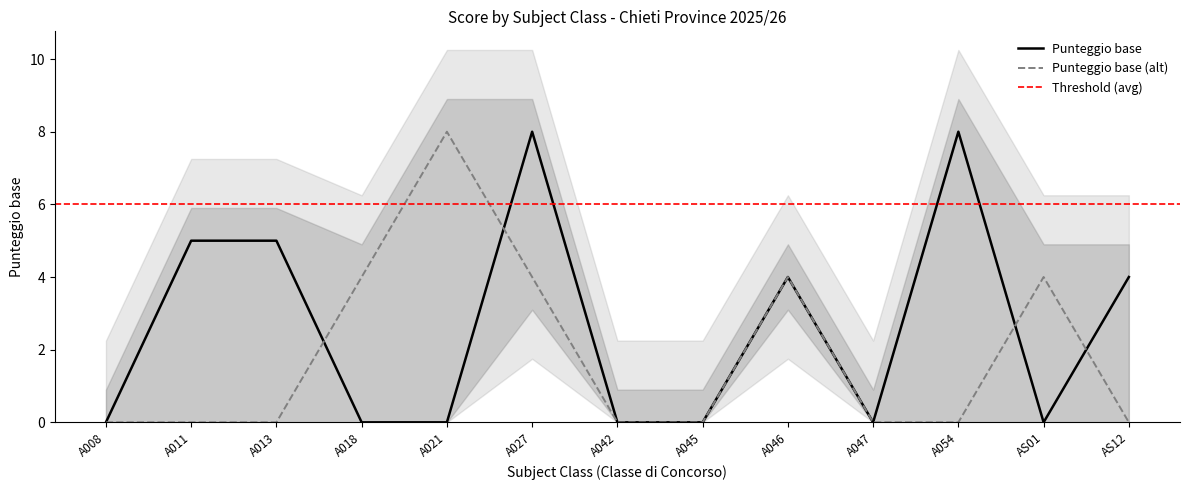

Does the chart have visible grid lines?

No